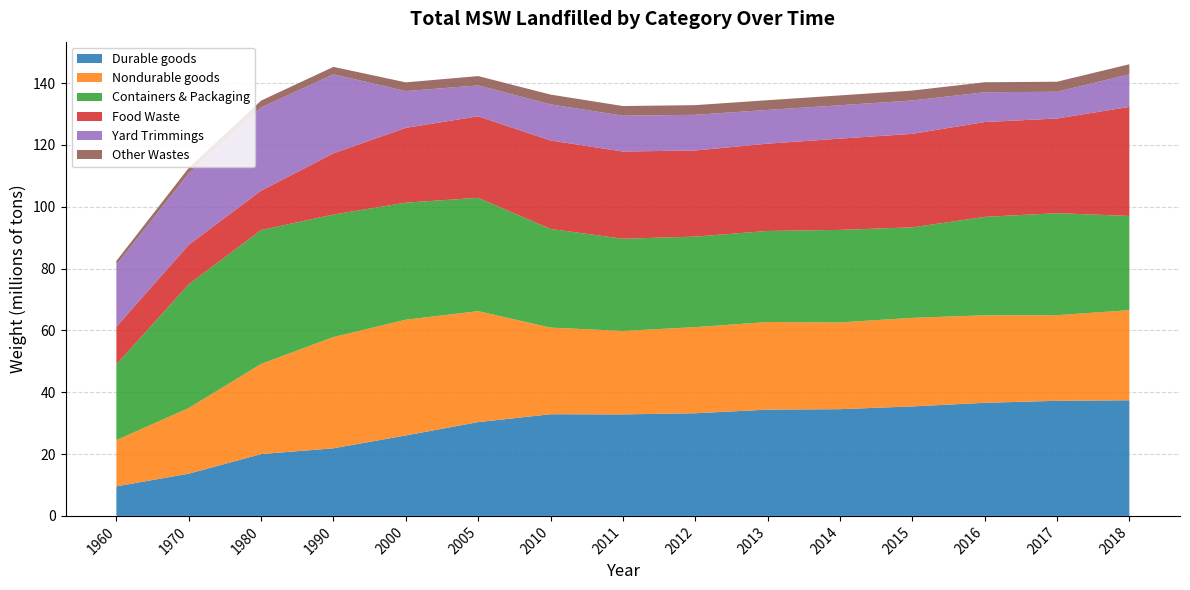

Reading left to right, what are all the values shown in this chart?

Durable goods: 9570000	13660000	20000000	21870000	26030000	30340000	32890000	32840000	33210000	34380000	34530000	35420000	36590000	37240000	37410000
Nondurable goods: 14940000	21240000	29170000	35990000	37450000	35900000	28030000	27000000	27860000	28350000	28060000	28660000	28320000	27690000	29160000
Containers & Packaging: 24500000	40060000	43300000	39640000	37860000	36670000	31920000	29830000	29290000	29450000	29940000	29270000	31830000	33010000	30470000
Food Waste: 12200000	12750000	12740000	19800000	24200000	26370000	28620000	28210000	27860000	28250000	29530000	30250000	30680000	30630000	35280000
Yard Trimmings: 20000000	23110000	26950000	25560000	11900000	9990000	11690000	11600000	11540000	10910000	10790000	10800000	9640000	8650000	10530000
Other Wastes: 1300000	1770000	2200000	2410000	2820000	3020000	3160000	3120000	3130000	3150000	3190000	3210000	3230000	3250000	3270000